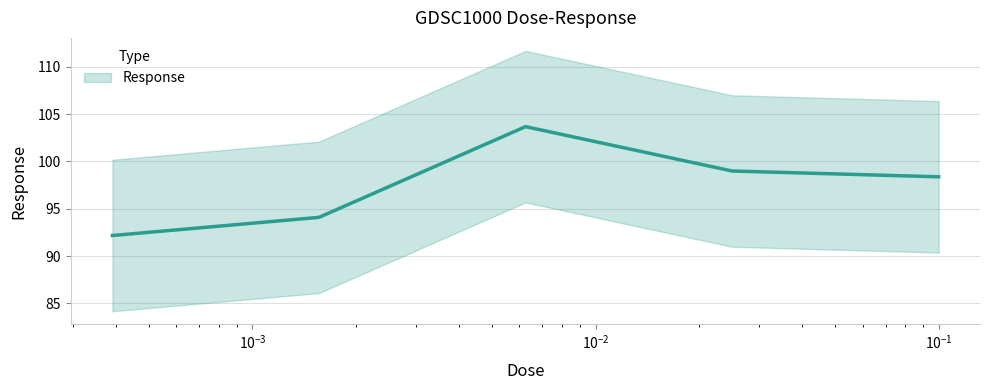

Does the chart have visible grid lines?

Yes